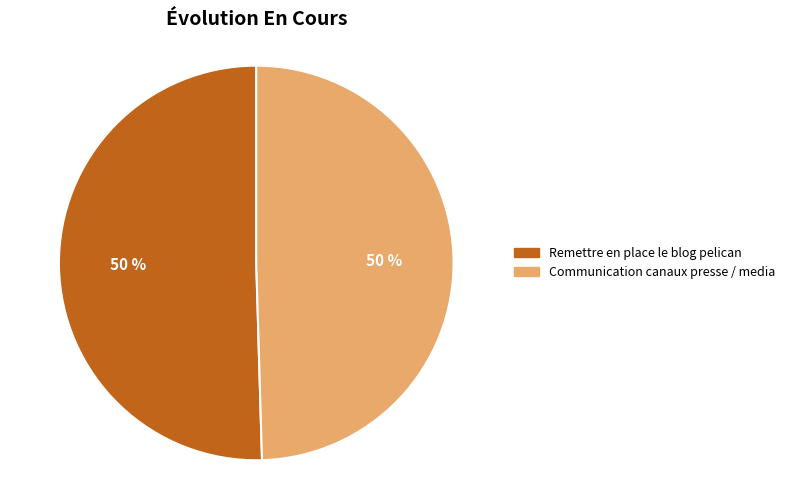

To the nearest percent, what is the combined percentage of Remettre en place le blog pelican and Communication canaux presse / media?

100%